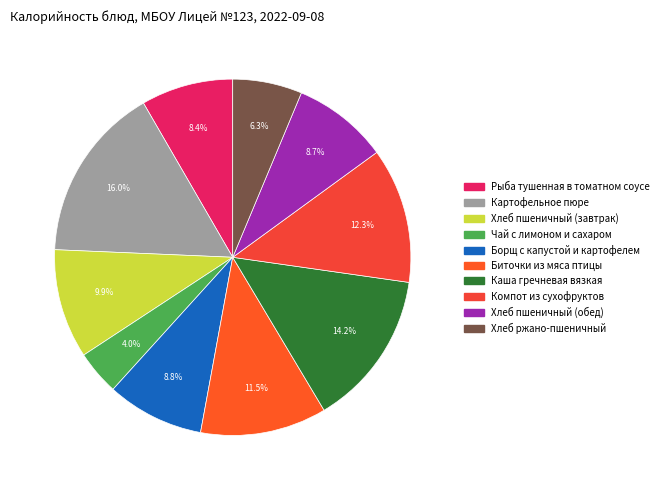

What percentage is NOT represented by Хлеб пшеничный (завтрак)?

90.1%